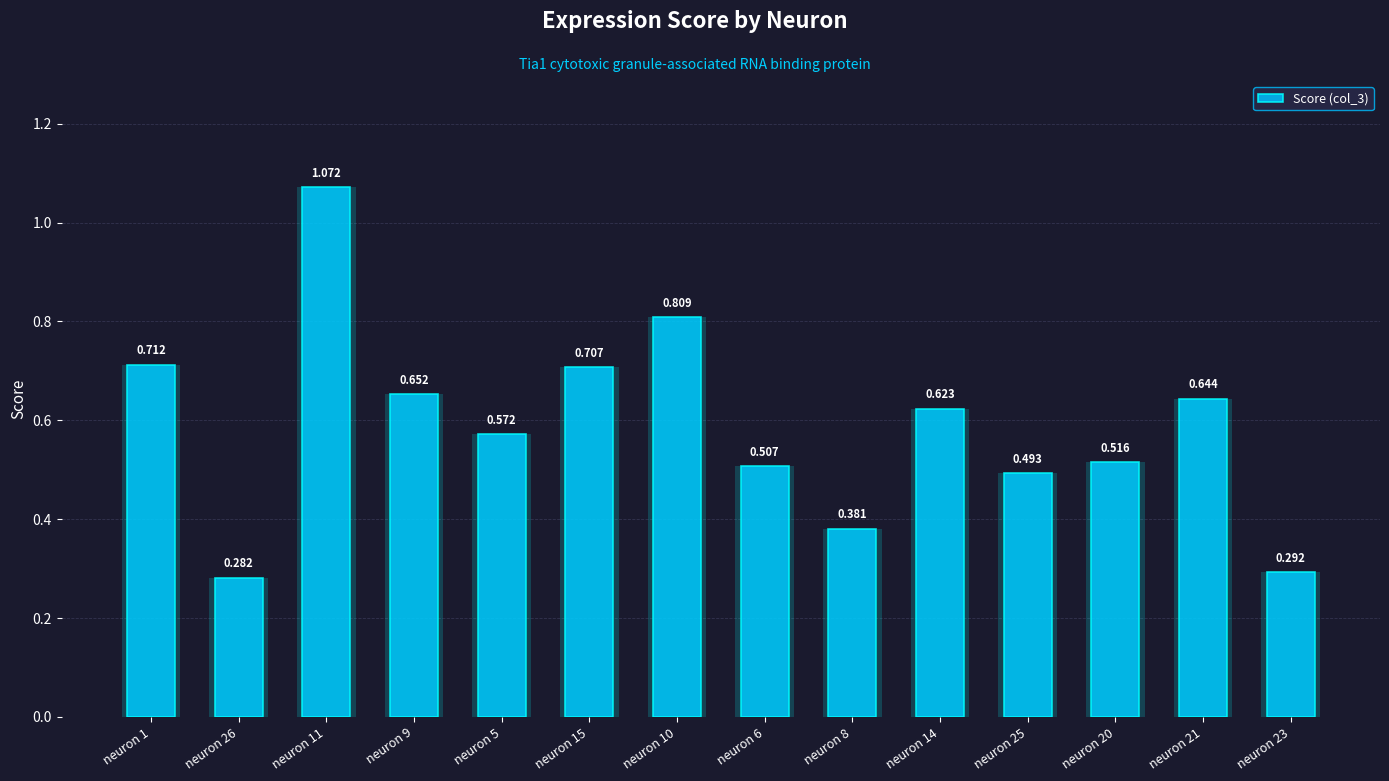

How many categories are shown in the chart?

14